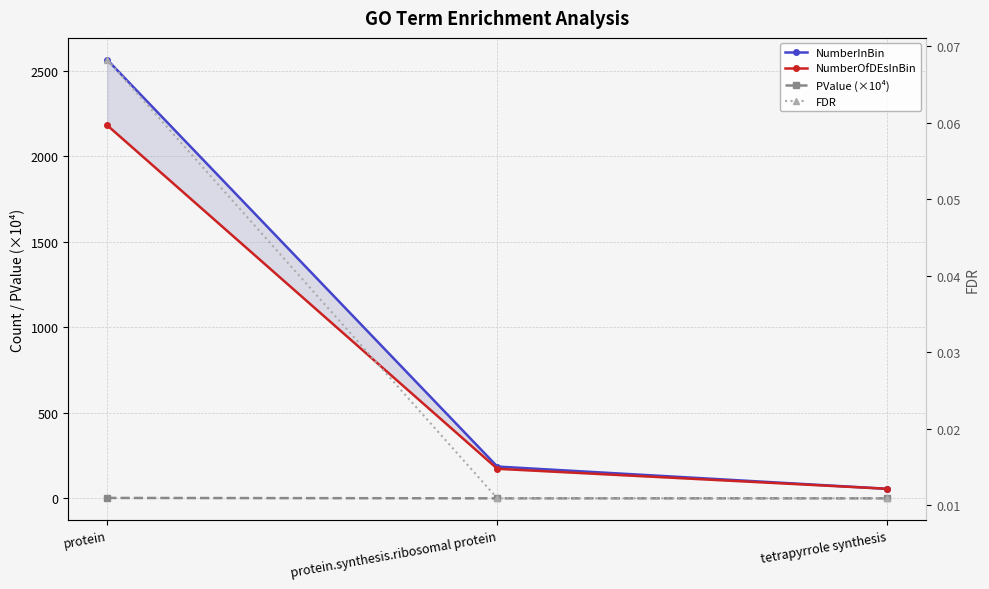

How many categories are shown in the chart?

3